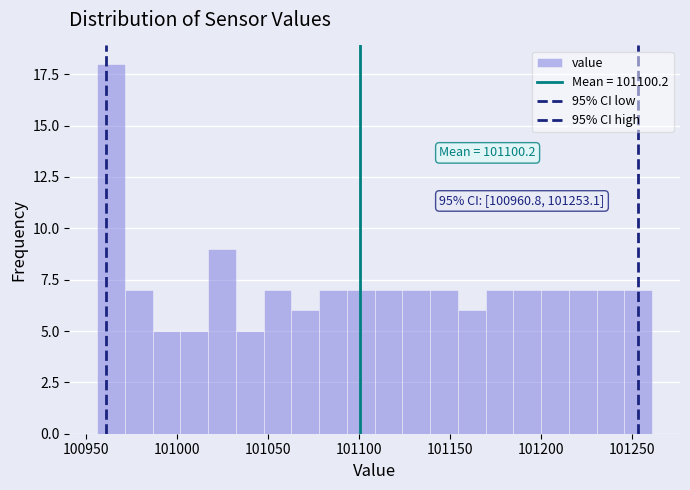

Around what value on the x-axis is the tallest bar? Give the approximate position of its centre, as read against the axis.

100965